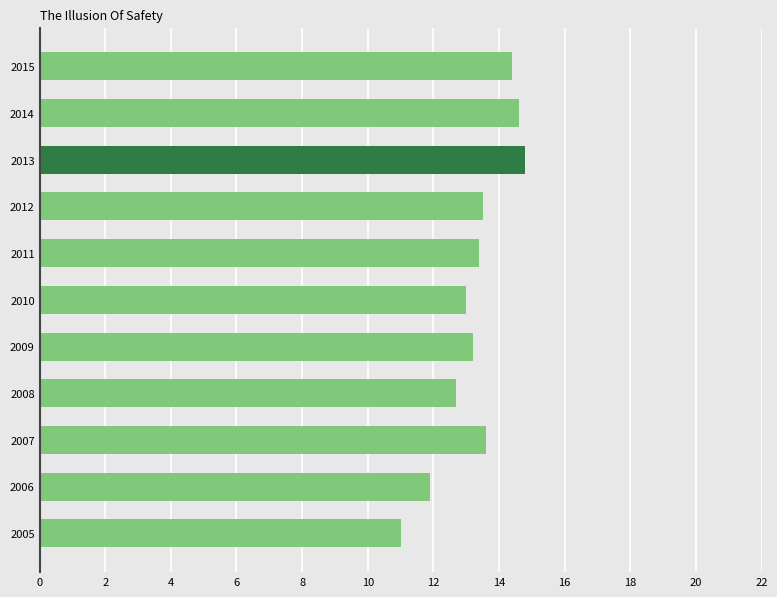

Does the chart contain stacked bars?

No